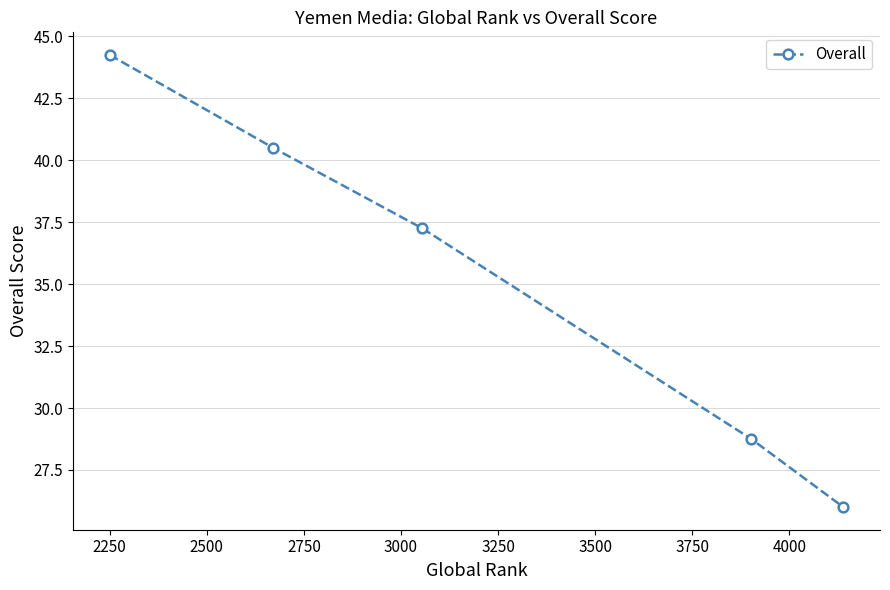

What is the minimum value shown in the chart?

26.0